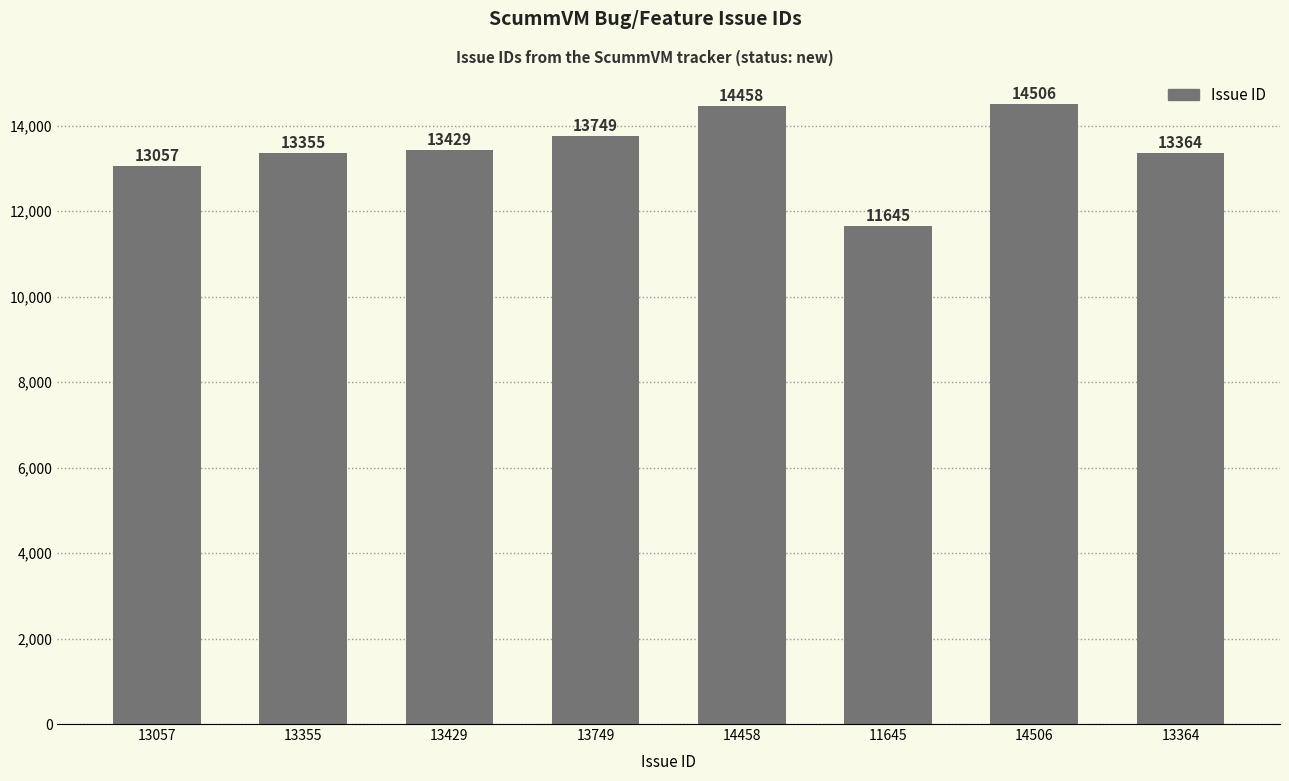

Reading right to left, list all the values displayed in this chart.

13364	14506	11645	14458	13749	13429	13355	13057